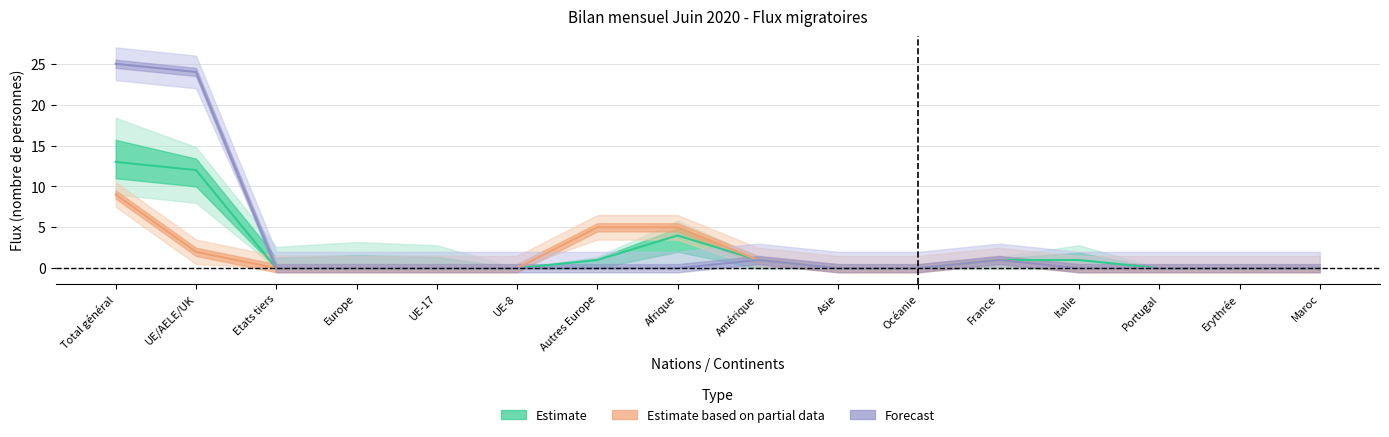

True or false: Total_entrees has more than 0 points higher than both neighbors.

True